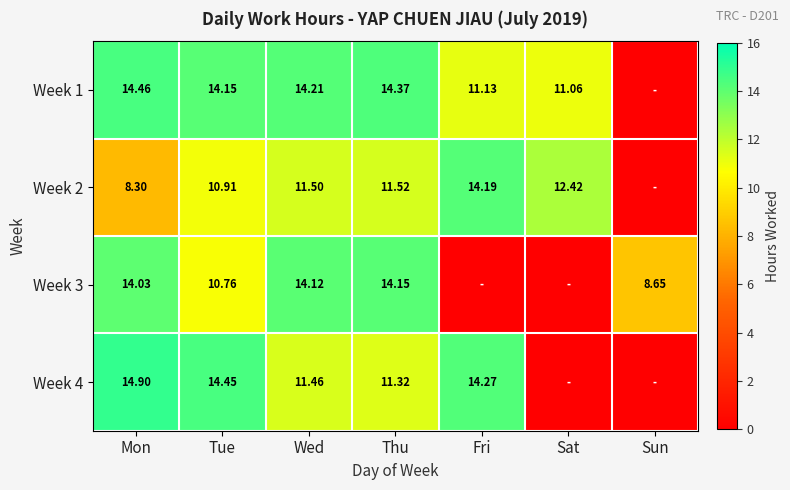

Is the value of Week 4 at Thu greater than the value of Week 2 at Sat?

No